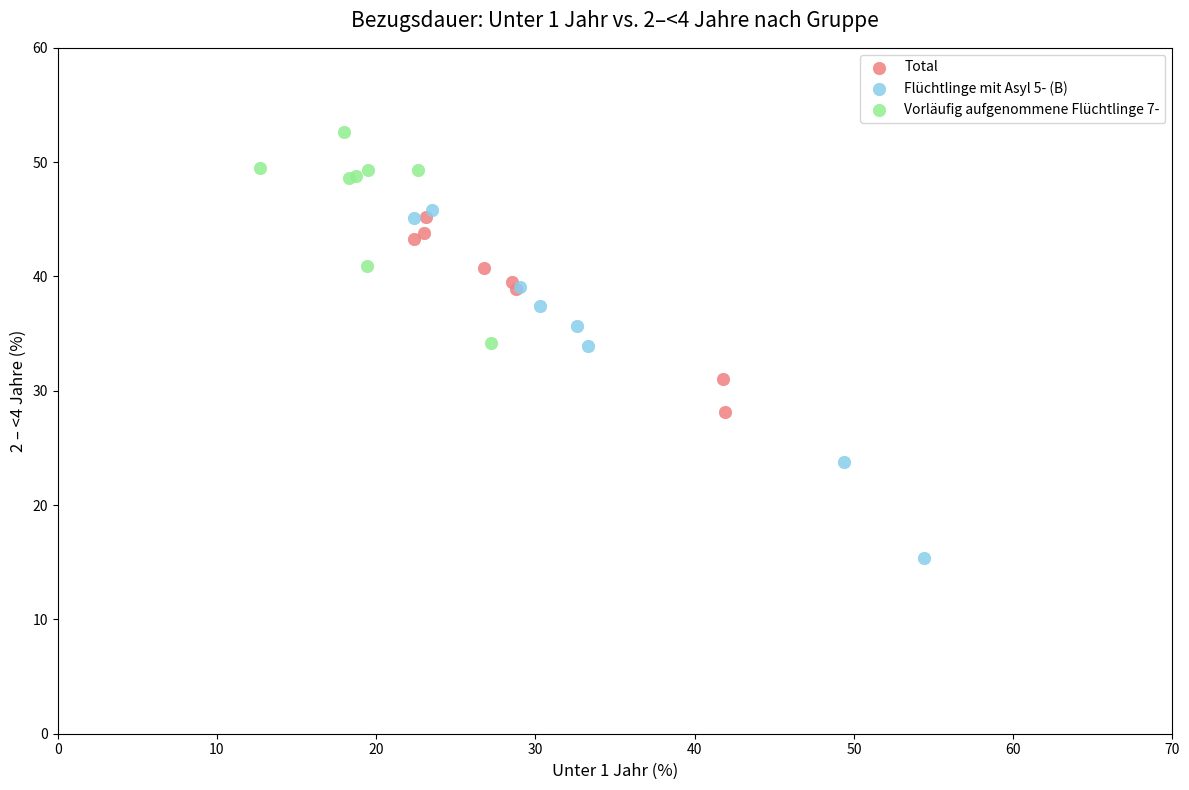

Which series reaches the maximum Y coordinate?

Vorläufig aufgenommene Flüchtlinge 7-